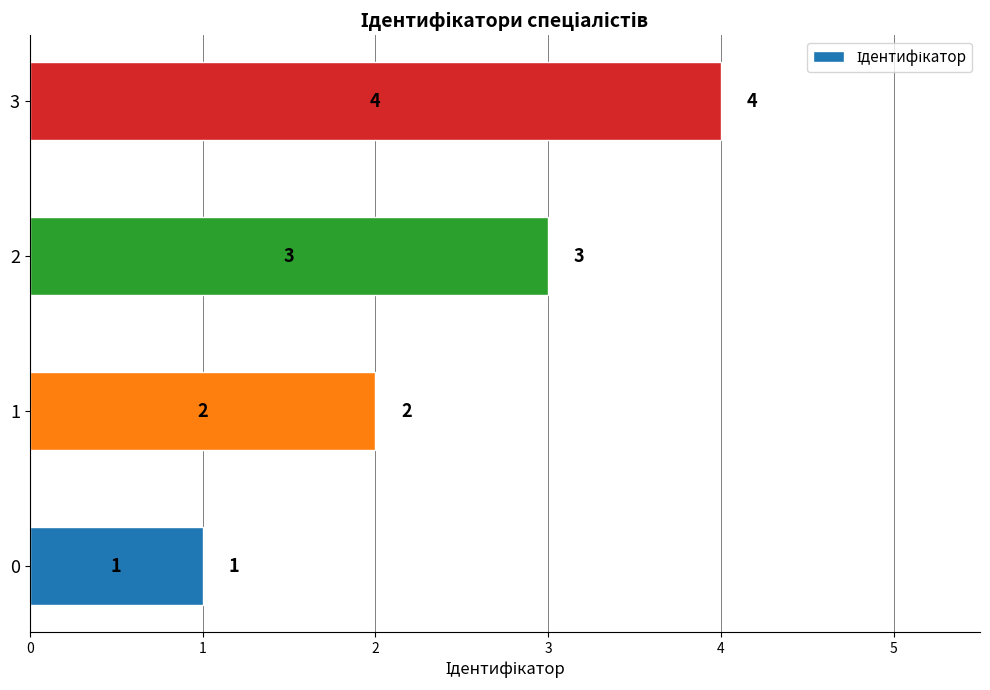

The value at 1 is 3. True or false?

False